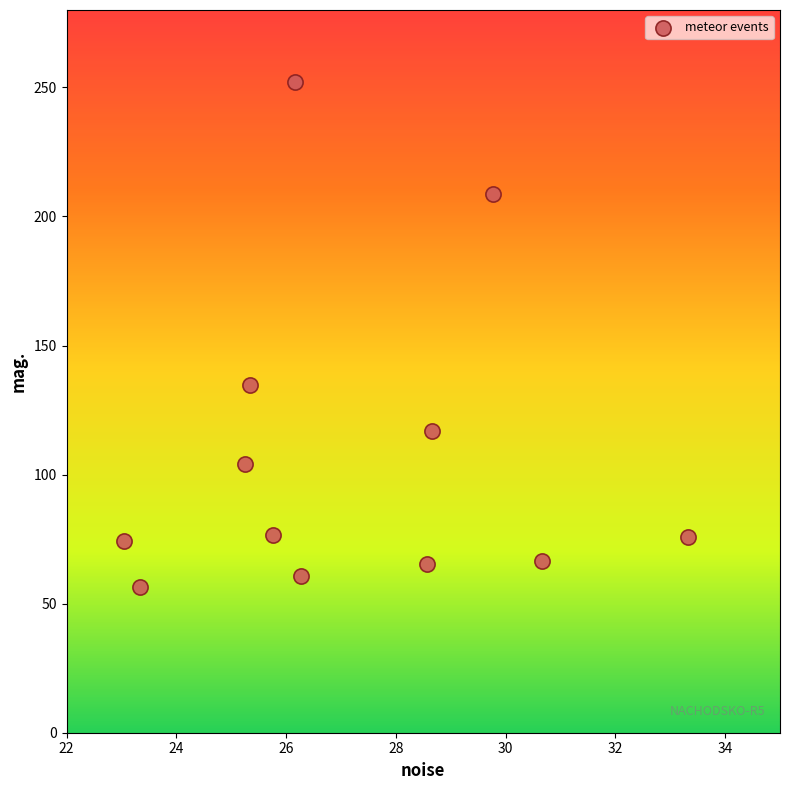

What Y value in the scatter plot is closest to 154?

134.8